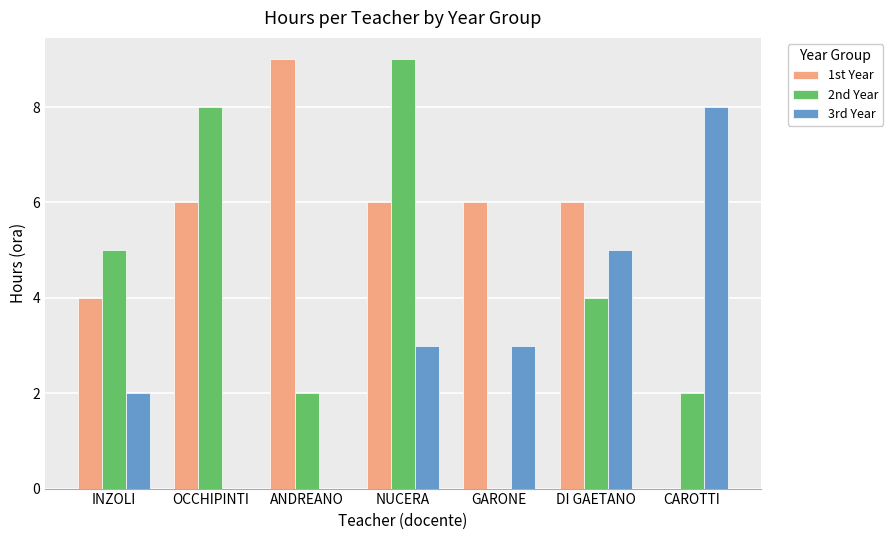

Reading left to right, extract all data points from this chart.

1st Year: 4	6	9	6	6	6	0
2nd Year: 5	8	2	9	0	4	2
3rd Year: 2	0	0	3	3	5	8